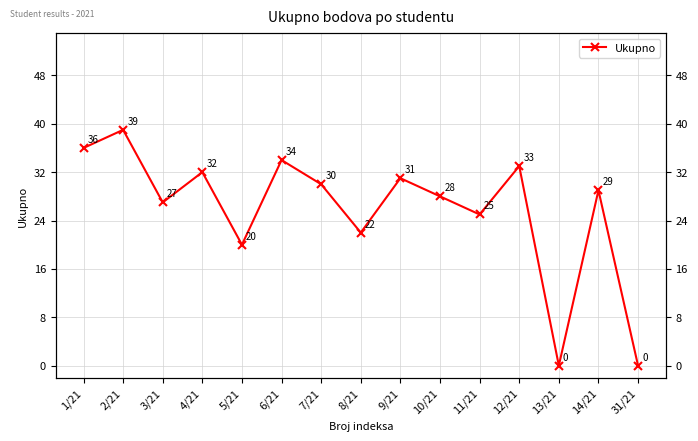

How many points are higher than both their immediate neighbors (excluding endpoints)?

6